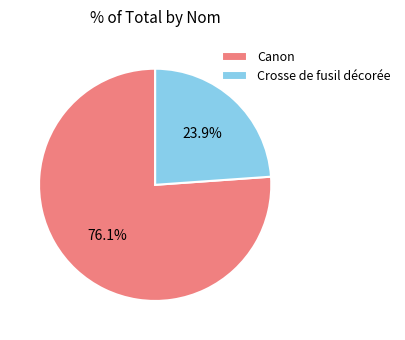

To the nearest percent, what percentage of the pie is Crosse de fusil décorée?

24%